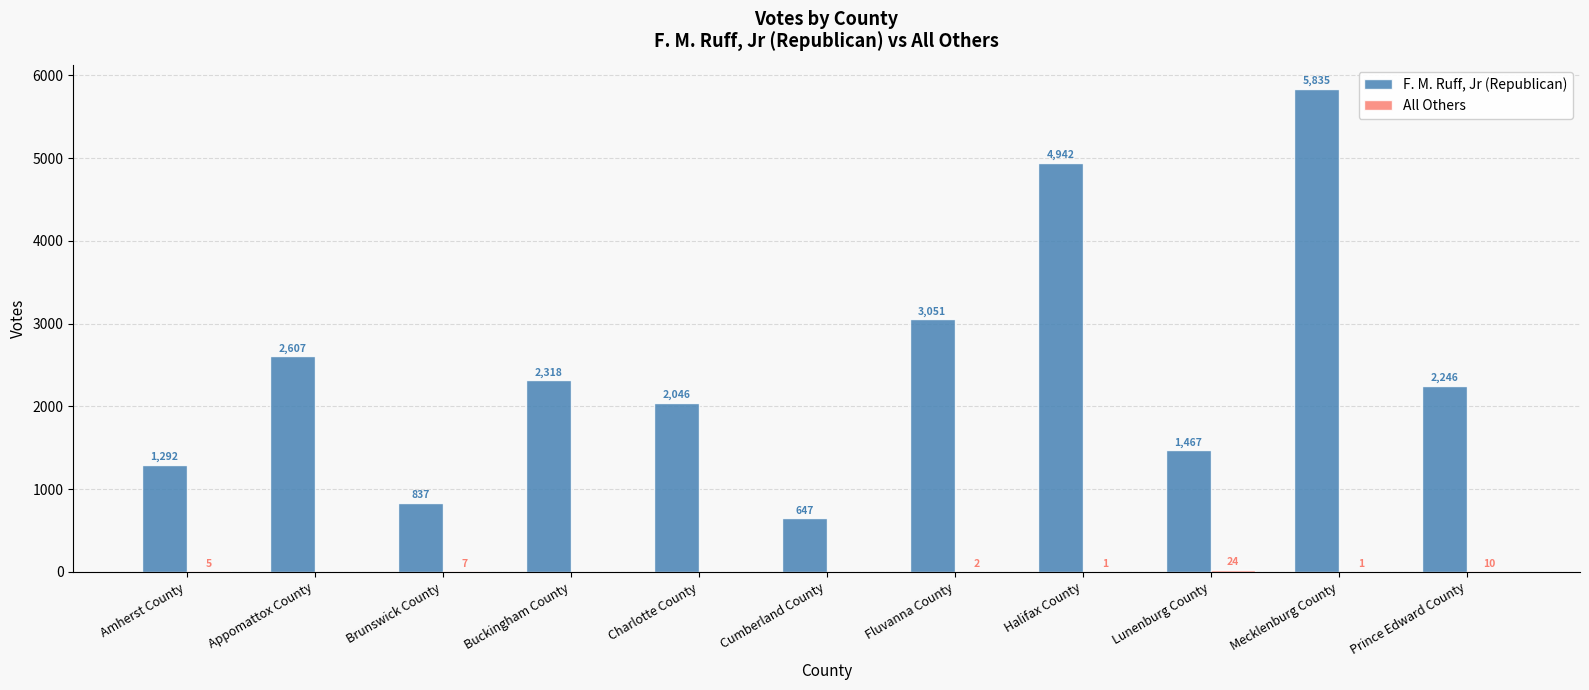

Which category has the highest value in the F. M. Ruff, Jr (Republican) series?

Mecklenburg County